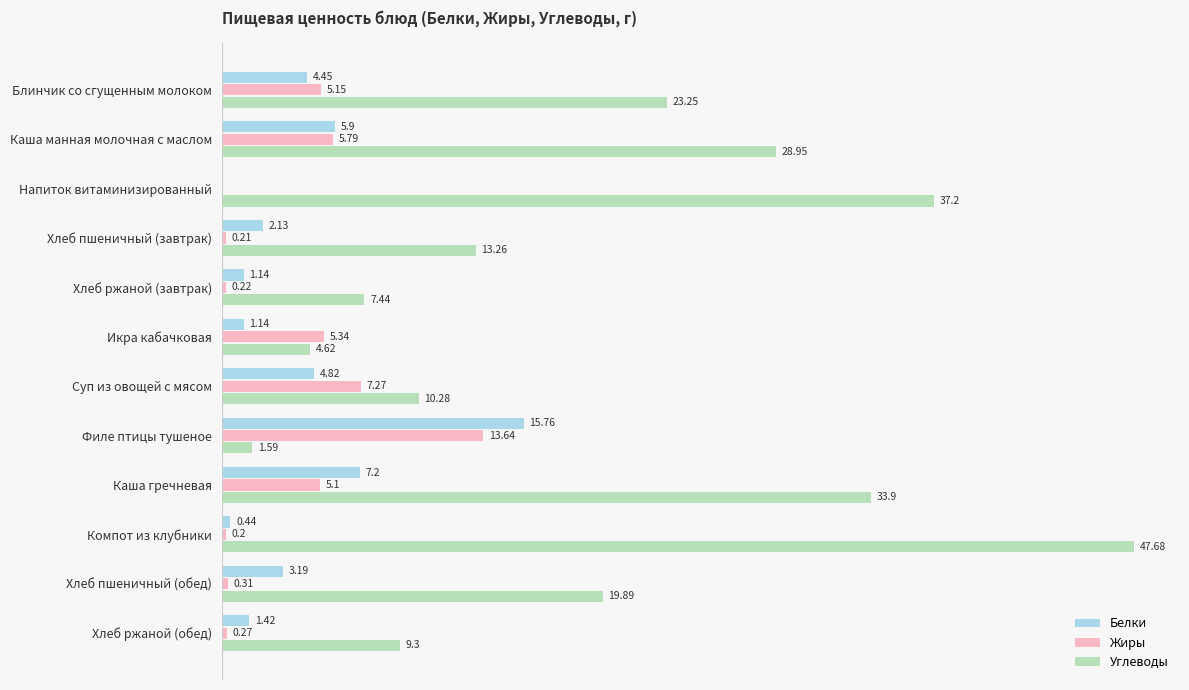

Which series has the largest total across all categories?

Углеводы